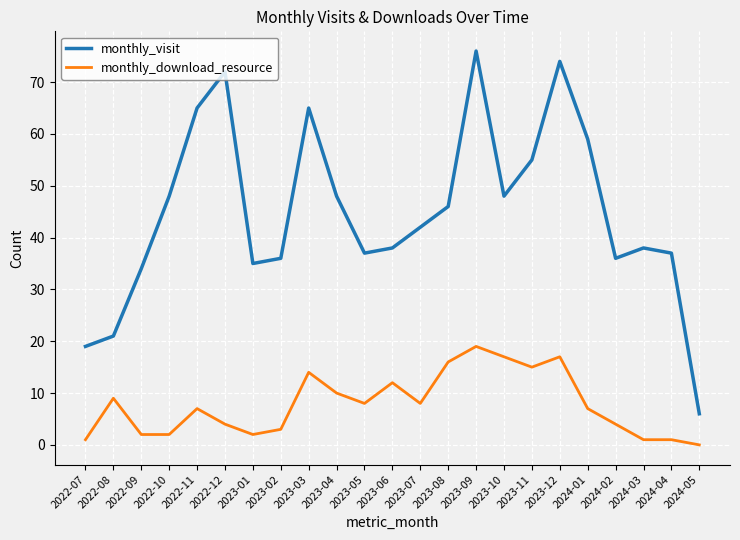

The monthly_visit series shows 10 at 2023-06. True or false?

False